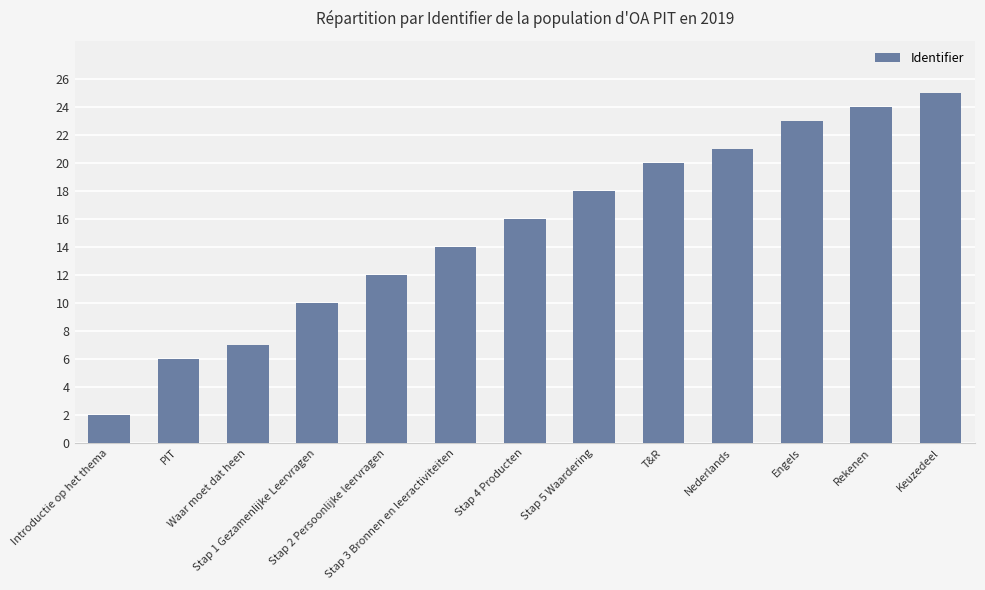

Which has a higher value, Introductie op het thema or T&R?

T&R